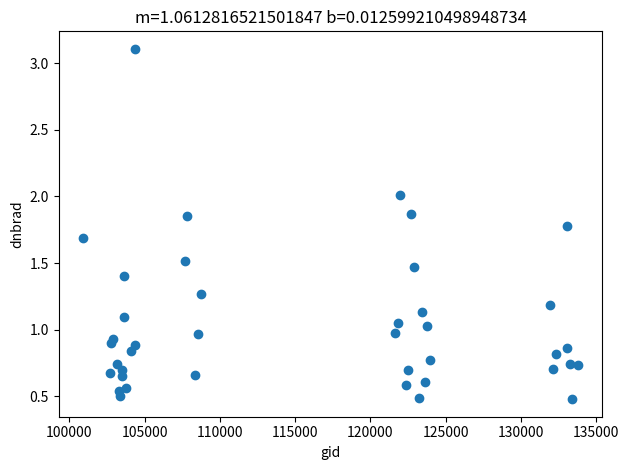

What is the range of X values (max minus min)?

32832.0